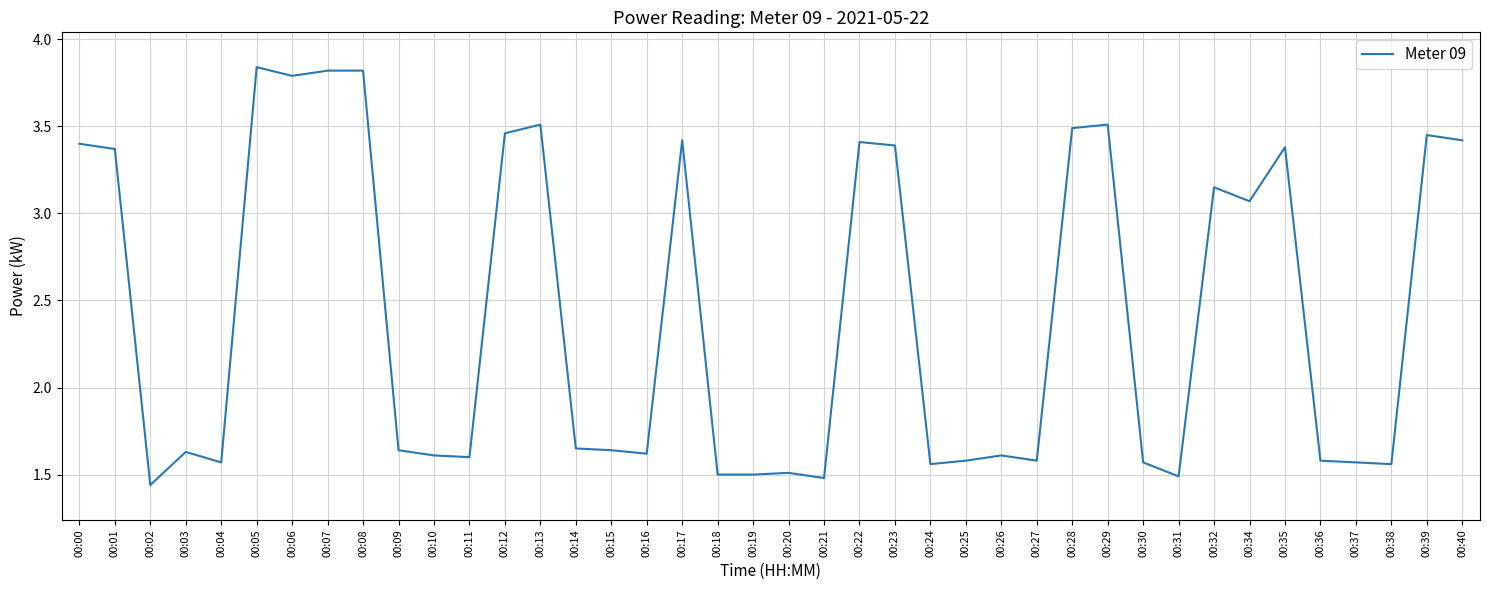

How many series are shown in this chart?

1